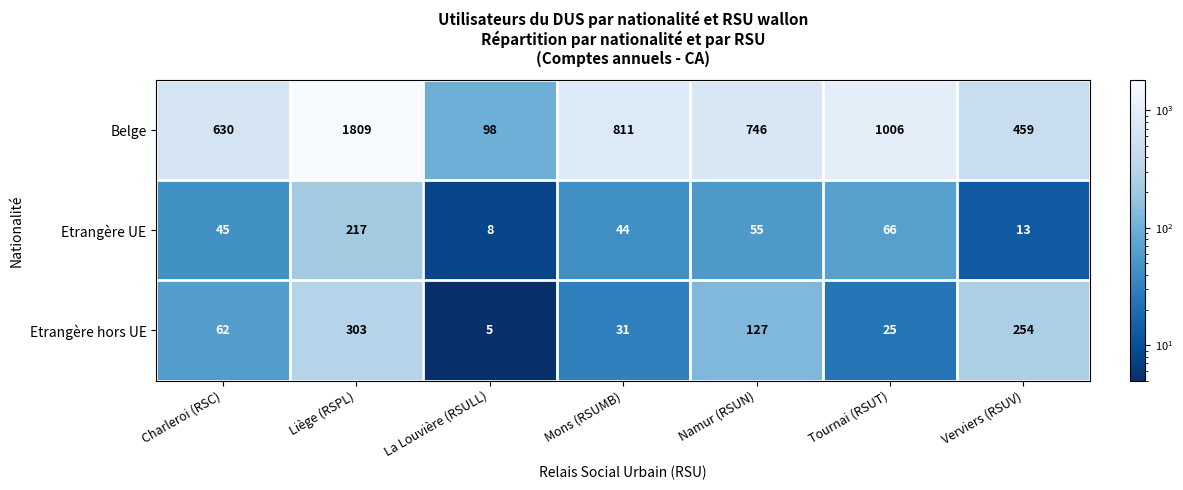

What is the maximum value shown in the chart?

1809